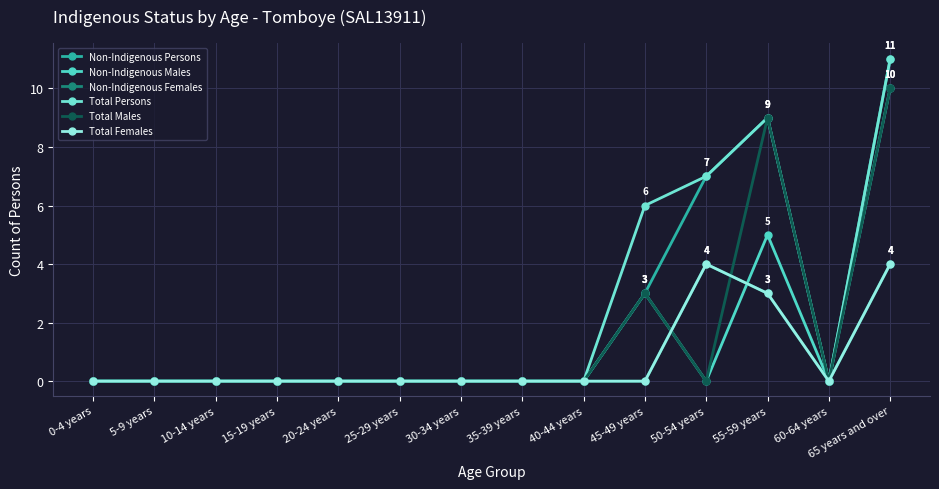

Is this an area chart (filled region under the line)?

No